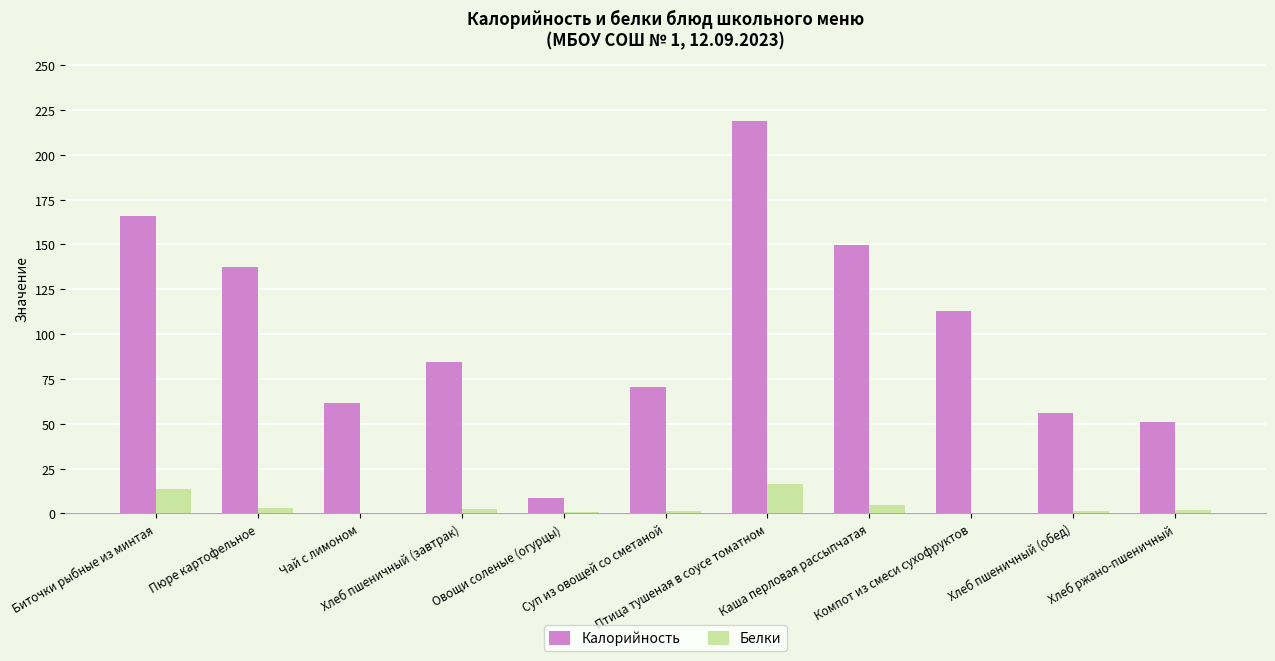

Which series has the largest total across all categories?

Калорийность